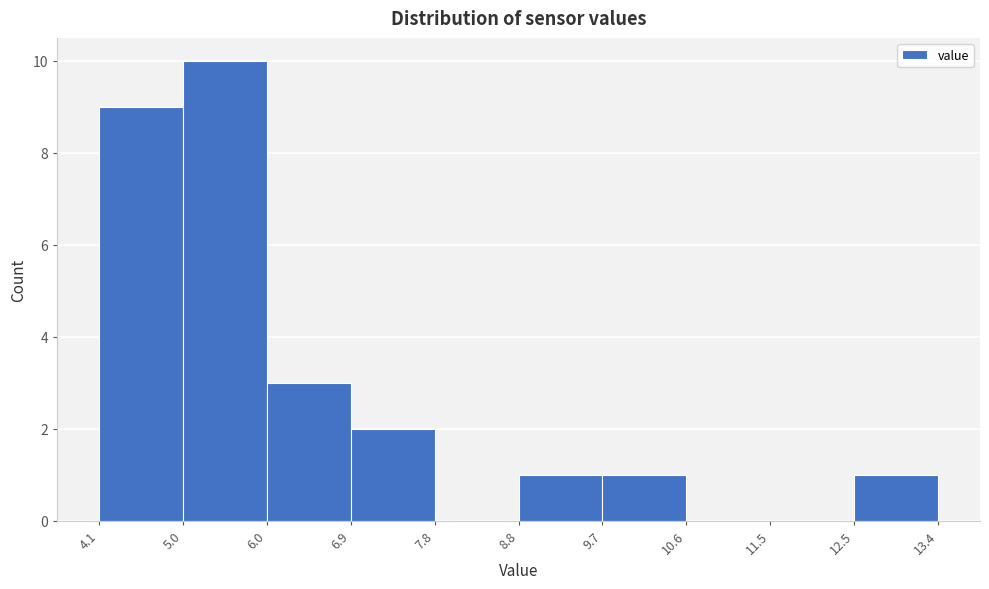

Which range on the x-axis has the tallest bar?

5.0 to 6.0